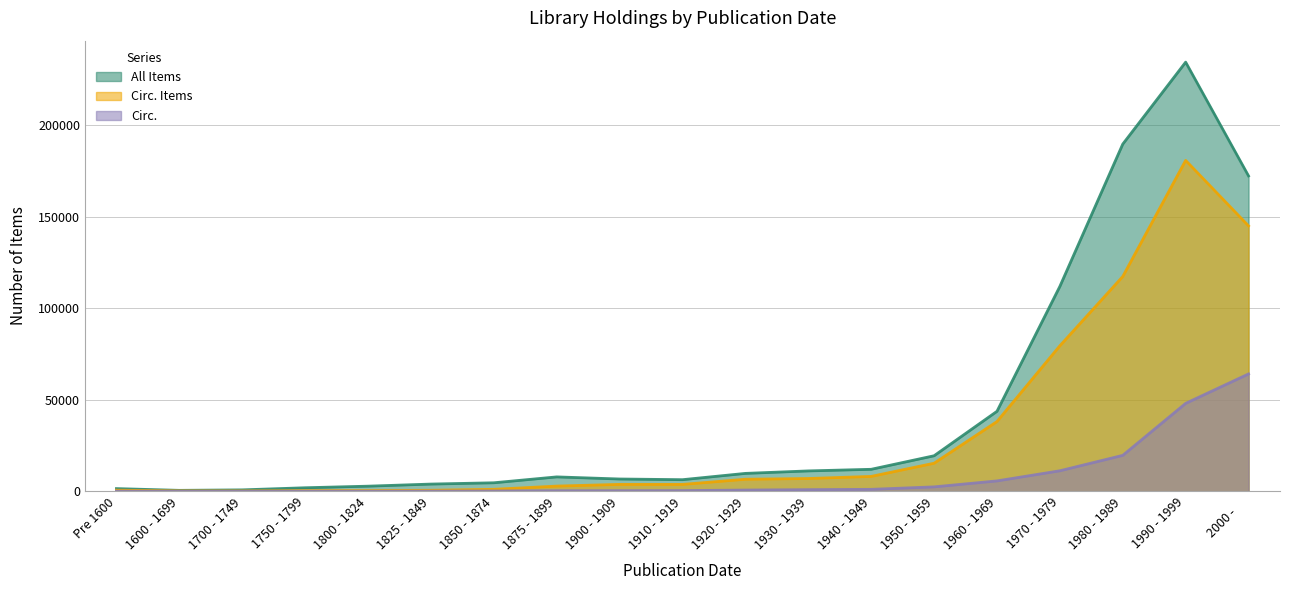

Which category has the highest value across all series?

1990 - 1999